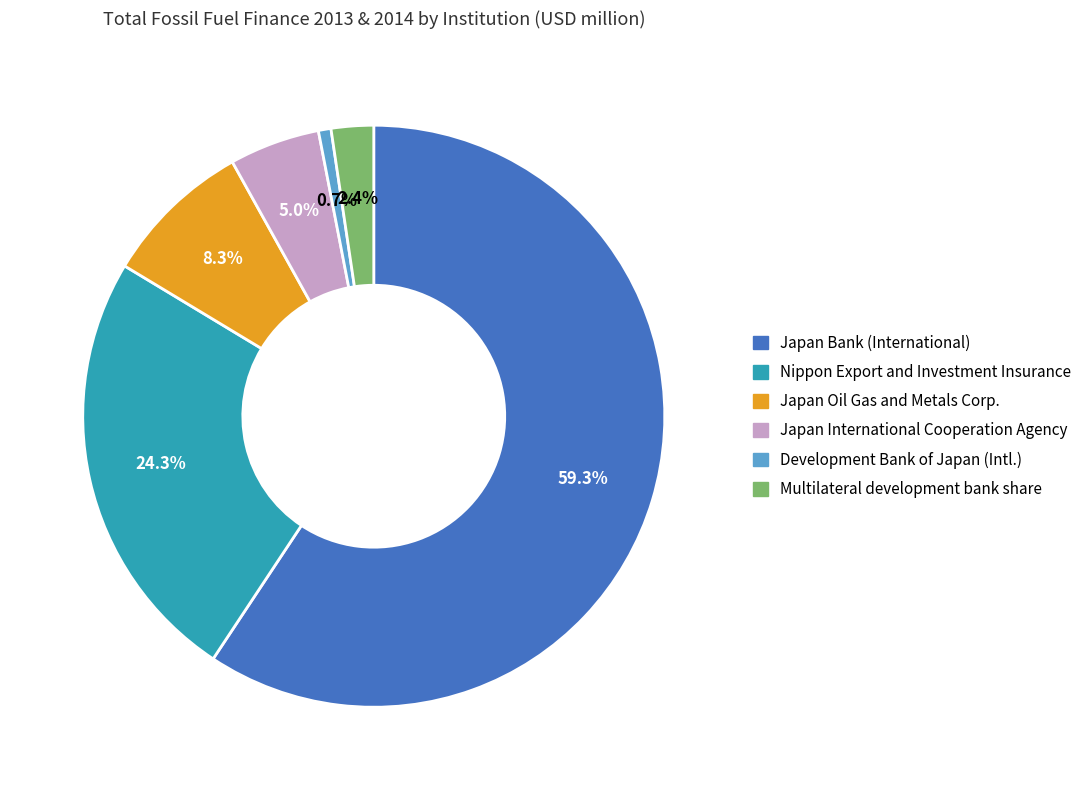

Is there a majority slice in this chart?

Yes